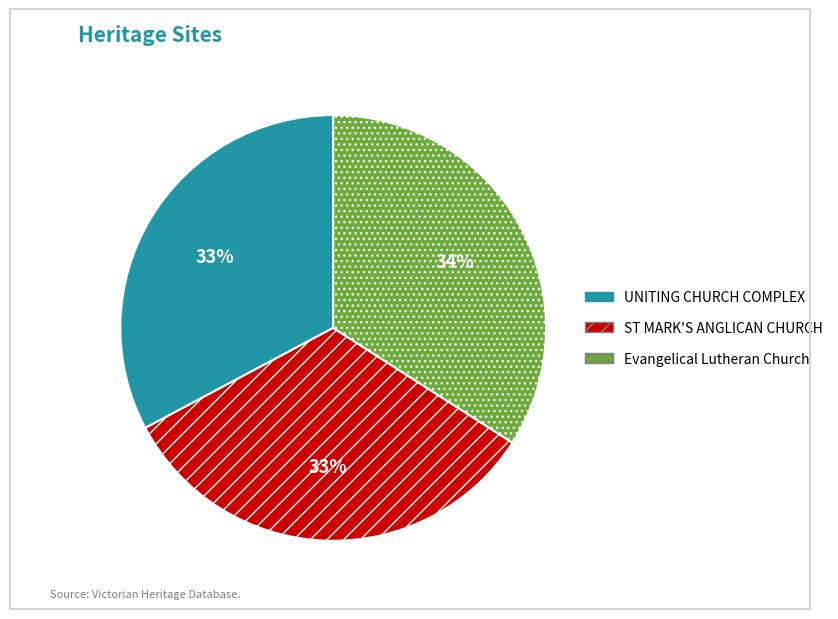

What is the largest slice in the pie chart?

Evangelical Lutheran Church